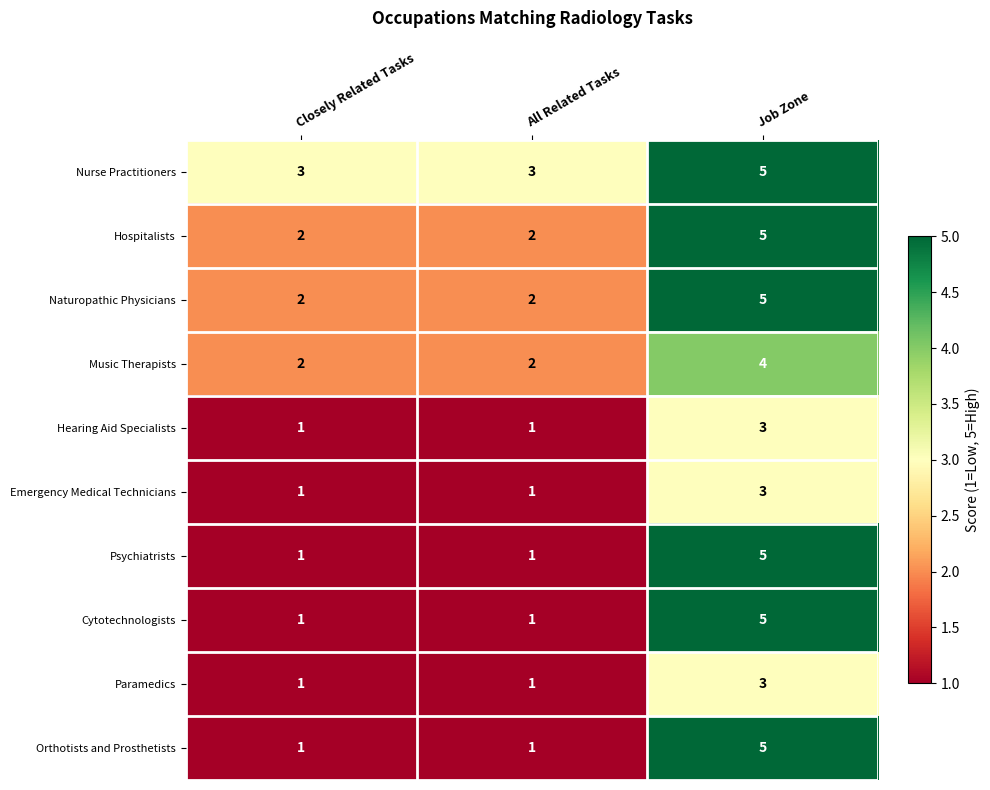

What is the difference between the maximum and second lowest values in the Naturopathic Physicians series?

3